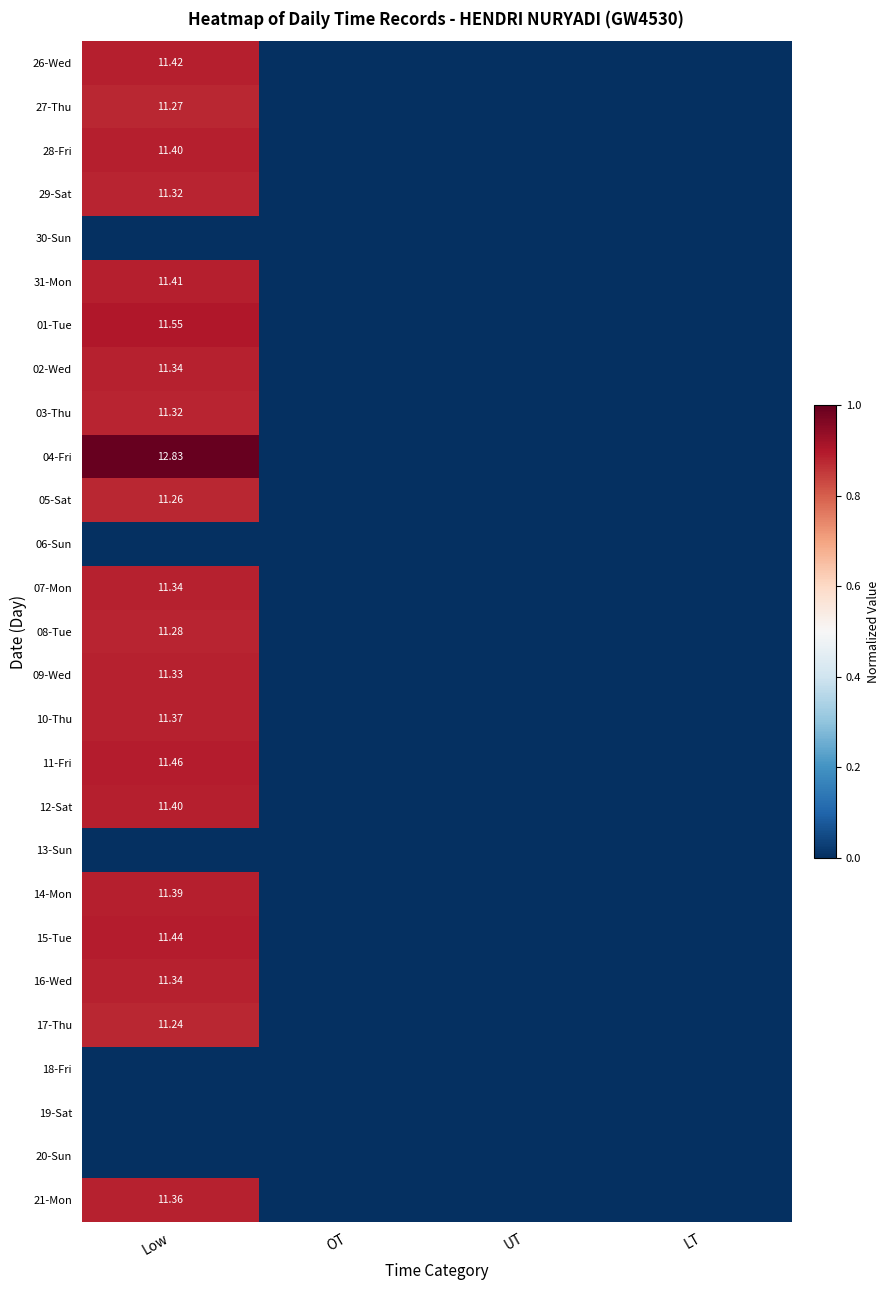

Is the value of 05-Sat at Low greater than the value of 02-Wed at Low?

No